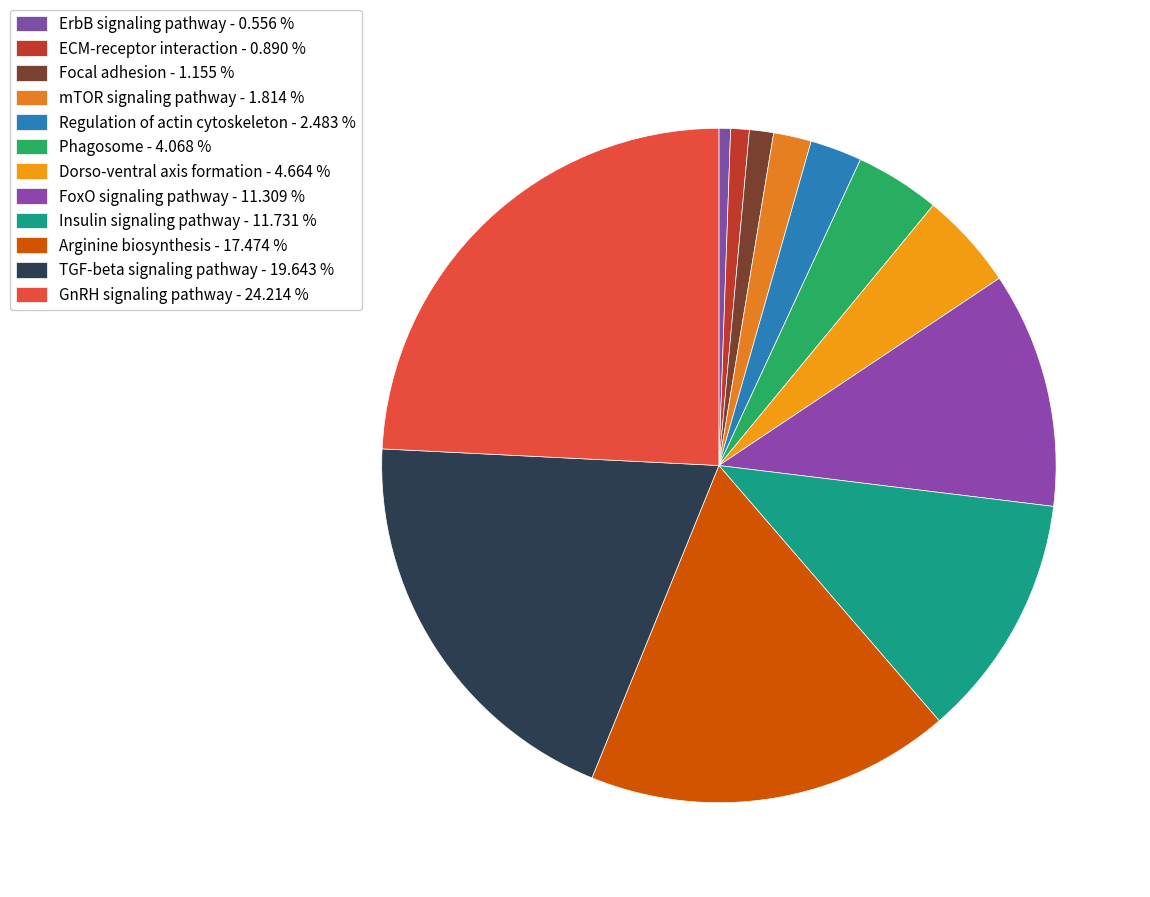

To the nearest percent, what portion does ErbB signaling pathway represent?

1%